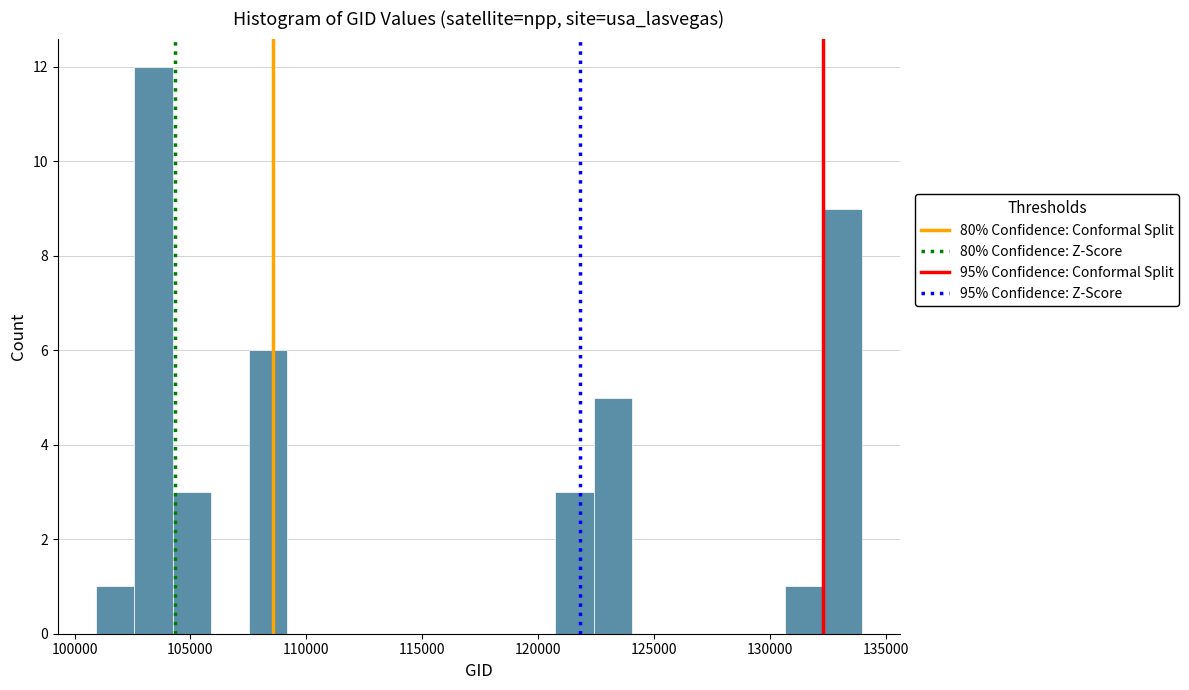

Read against the x-axis, roughly where is the centre of the tallest bar?

103500